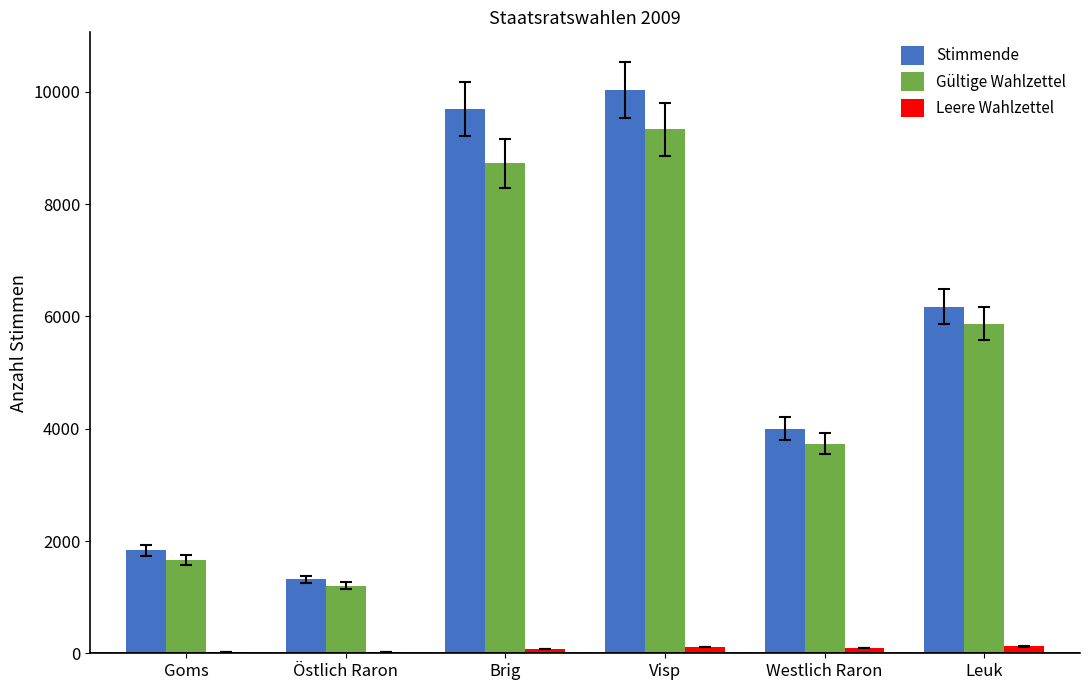

True or false: Stimmende has a value of 10034 at Visp.

True